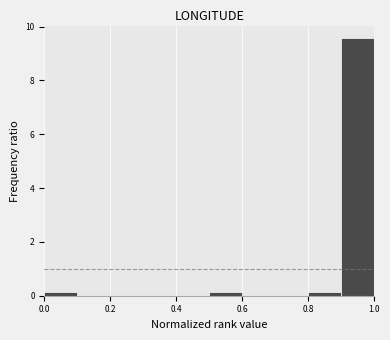

Reading left to right, transcribe this chart: for each bar, give the range it covers on the x-axis and its height. The values are not printed on the chart, so give them approximately, as read against the axis.

0.0 to 0.1: under 0.2
0.1 to 0.2: 0
0.2 to 0.3: 0
0.3 to 0.4: 0
0.4 to 0.5: 0
0.5 to 0.6: under 0.2
0.6 to 0.7: 0
0.7 to 0.8: 0
0.8 to 0.9: under 0.2
0.9 to 1.0: 9.6